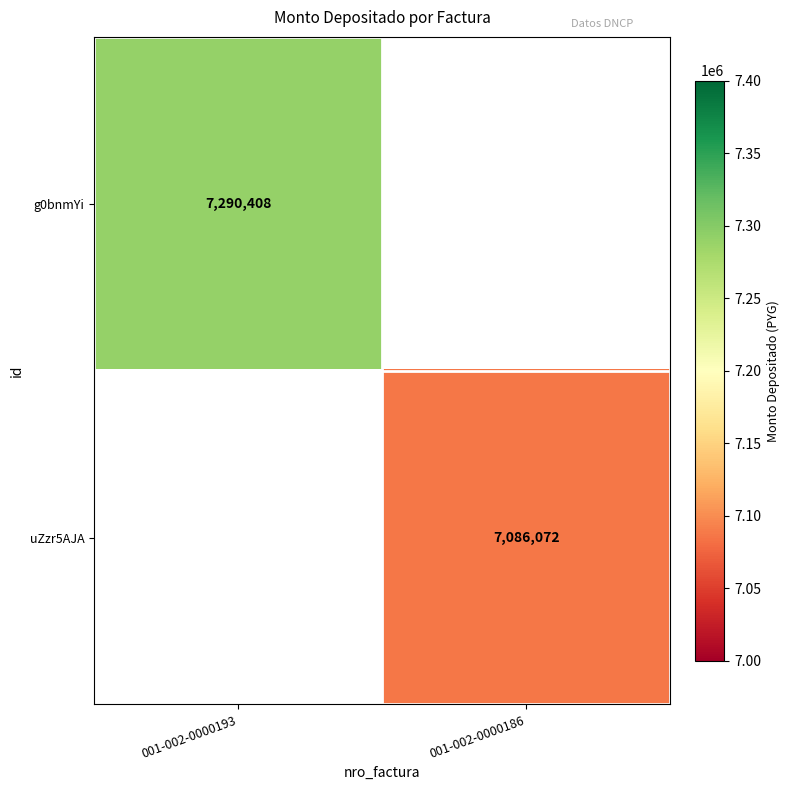

Is it true that g0bnmYi equals 7290408 at 001-002-0000193?

True